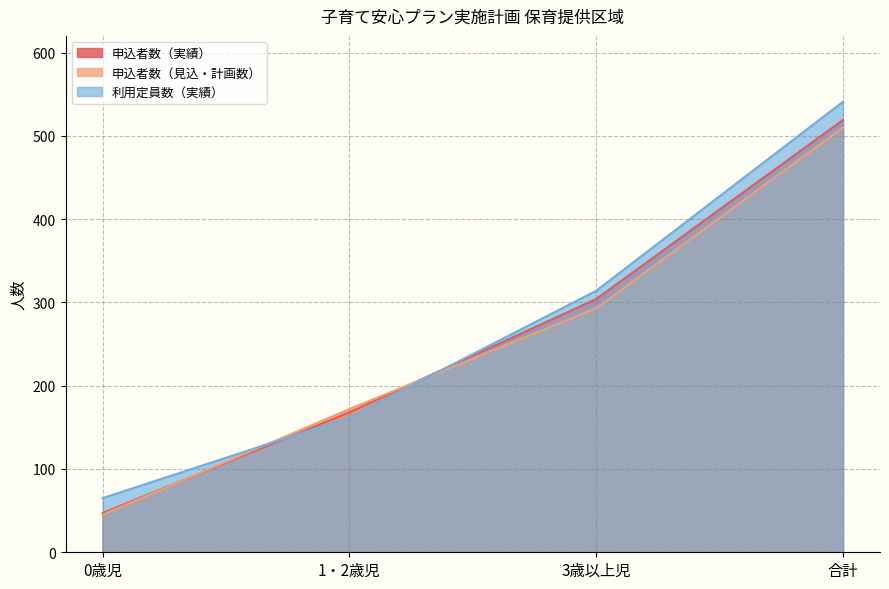

At which category is the sum across all series the highest?

合計